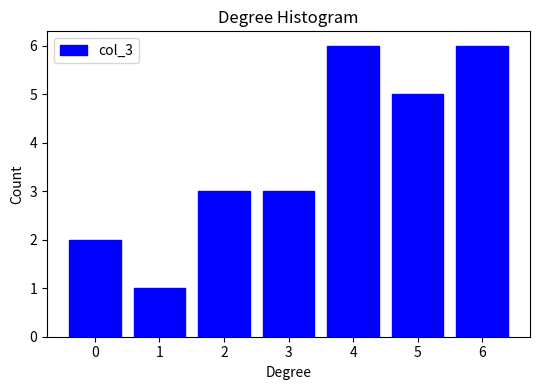

Reading left to right, what are all the values shown in this chart?

2	1	3	3	6	5	6